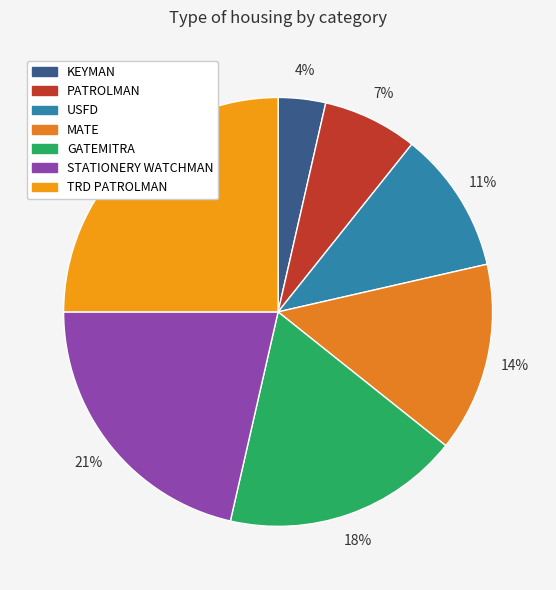

Which category has the biggest portion of the pie?

TRD PATROLMAN